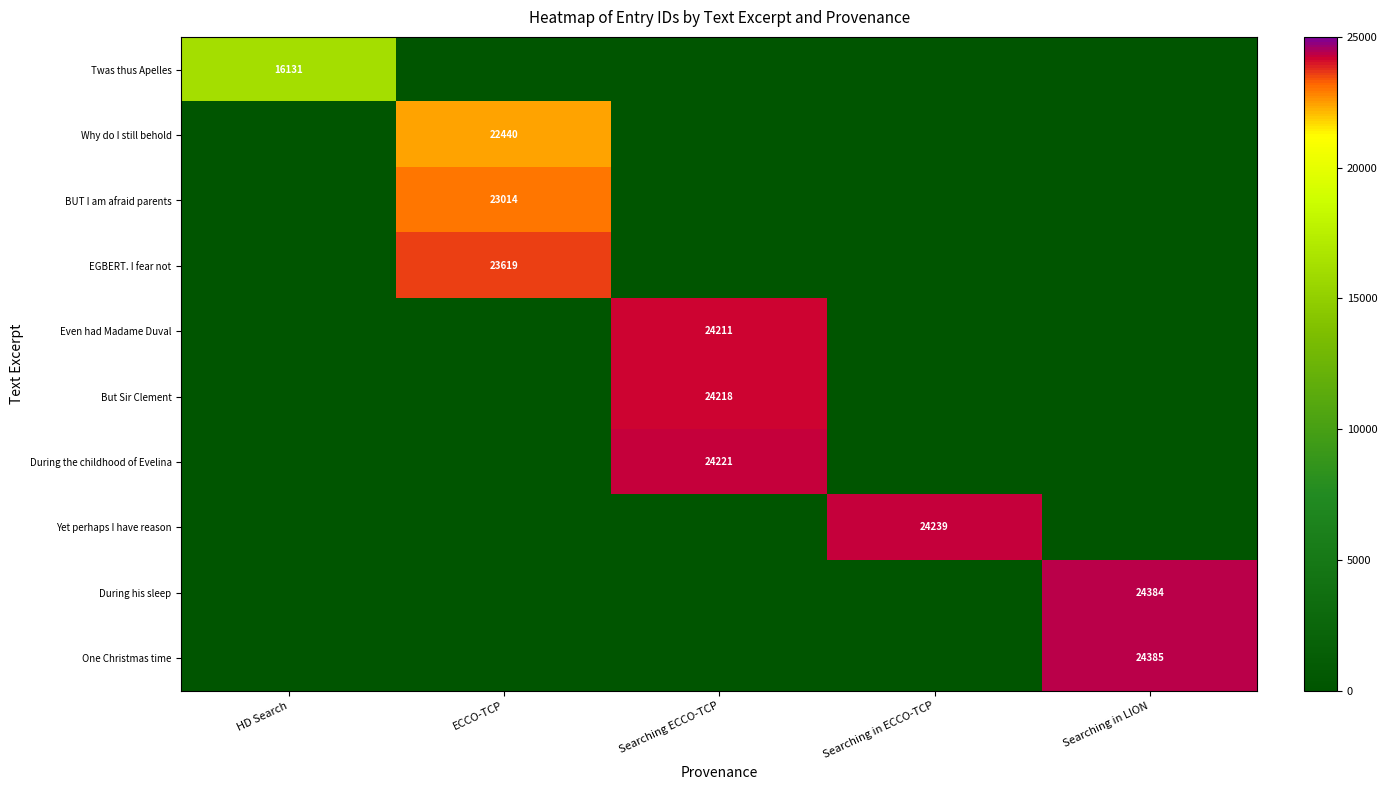

At which category does the chart reach its minimum across all series?

ECCO-TCP